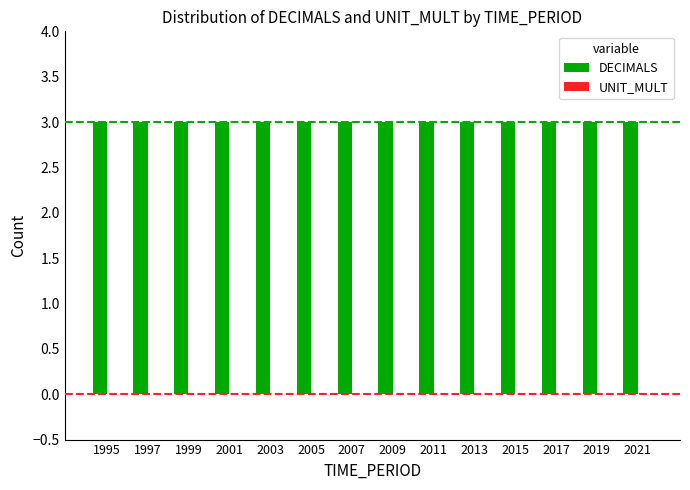

Rank the series at 1999 from highest to lowest value.

DECIMALS, UNIT_MULT